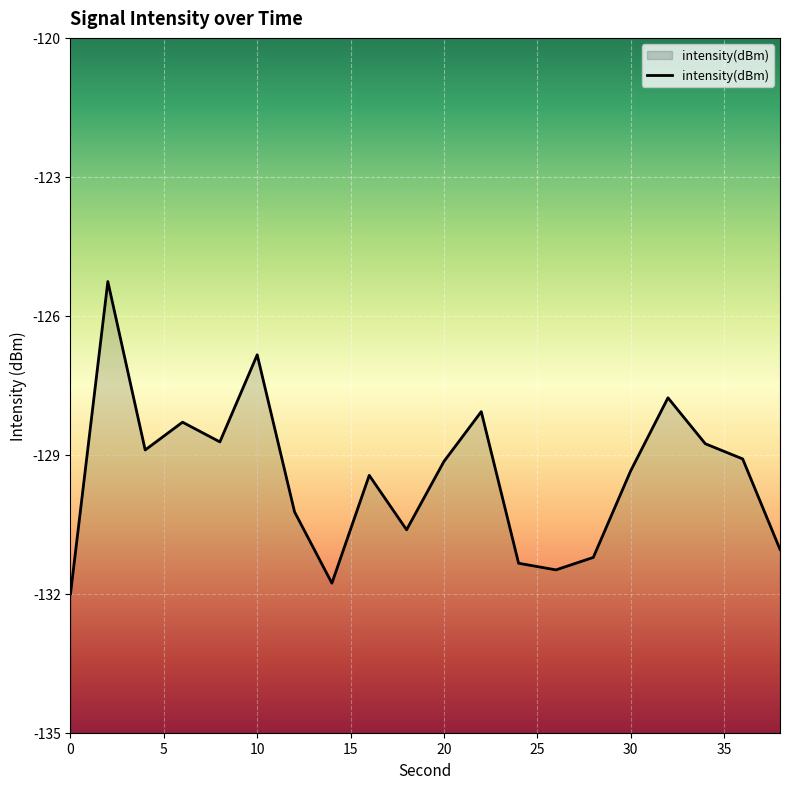

Which has a higher value, 0 or 30?

30